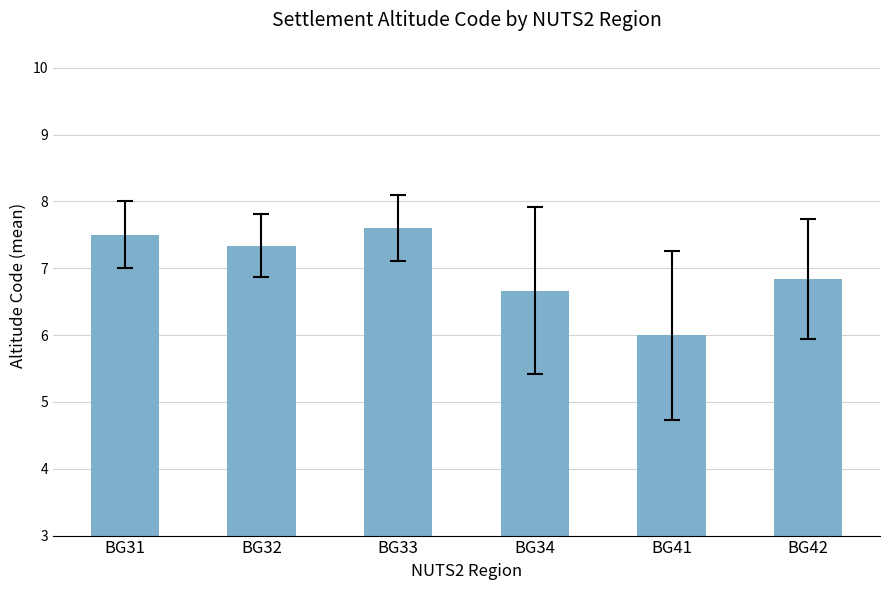

What is the sum of the values at BG34 and BG32?

14.0